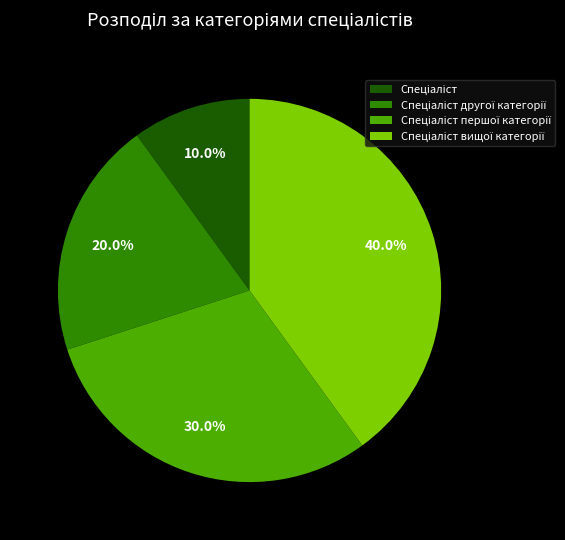

Is there a majority slice in this chart?

No